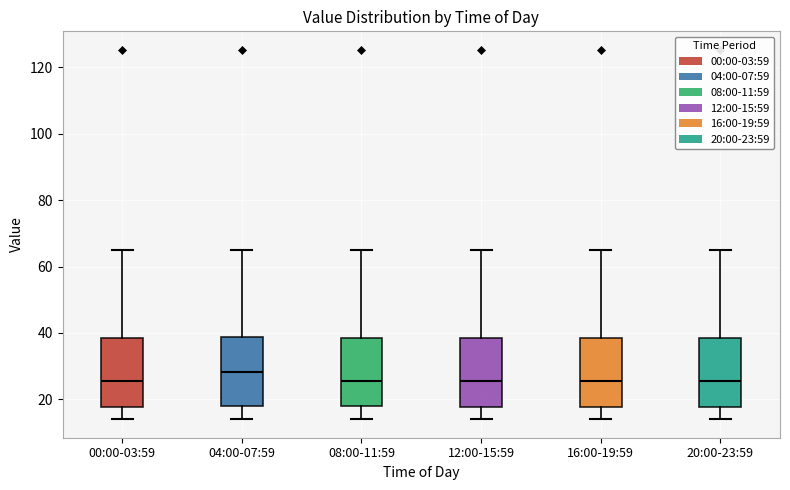

Reading left to right, read every box against the y-axis: the position of its median line, the range the box covers, and the ends of its whiskers. The values are not printed on the chart, so give them approximately, as read against the axis.

00:00-03:59: median 26, box 18 to 38, whiskers 14 to 64
04:00-07:59: median 28, box 18 to 38, whiskers 14 to 64
08:00-11:59: median 26, box 18 to 38, whiskers 14 to 64
12:00-15:59: median 26, box 18 to 38, whiskers 14 to 64
16:00-19:59: median 26, box 18 to 38, whiskers 14 to 64
20:00-23:59: median 26, box 18 to 38, whiskers 14 to 64